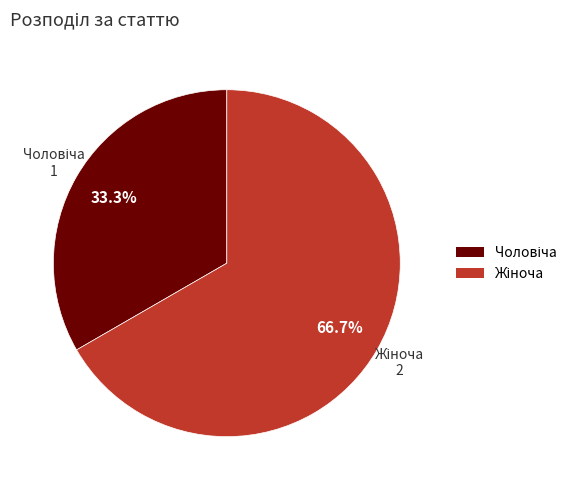

How much of the chart is everything except Жіноча?

33.3%